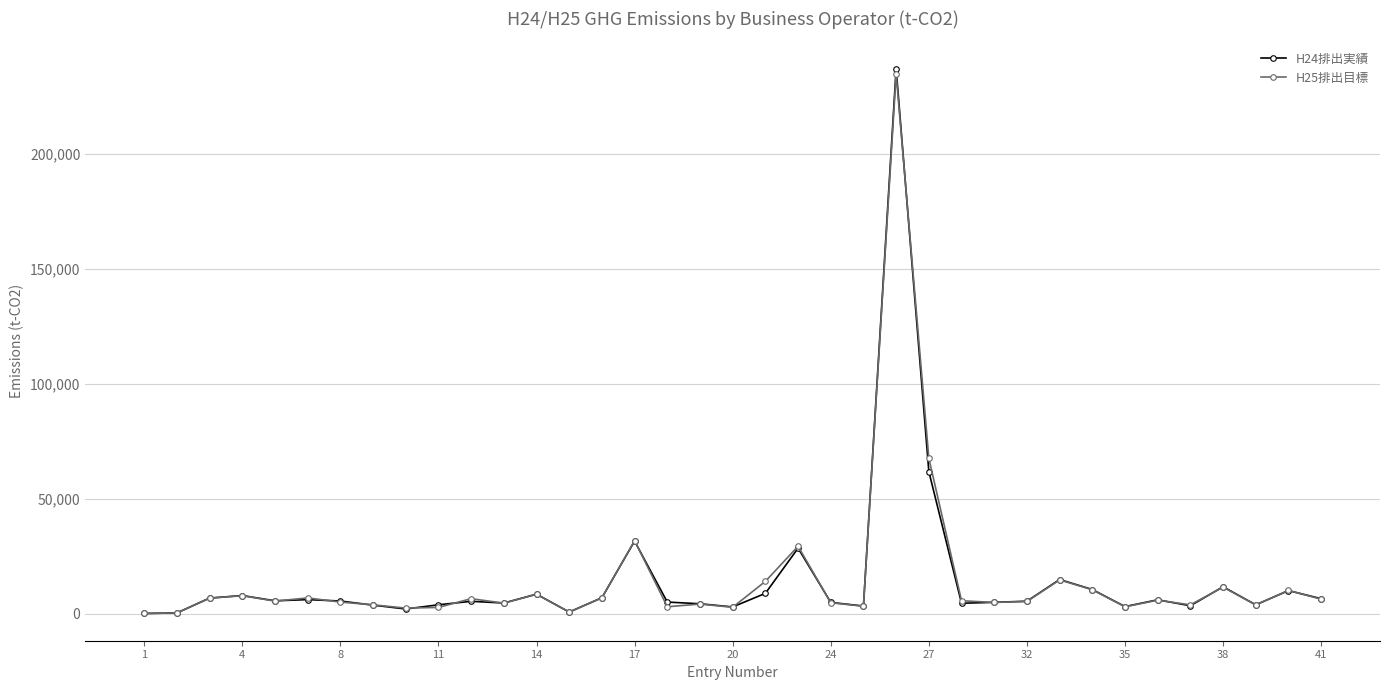

What is the maximum value for H25排出目標?

234681.0